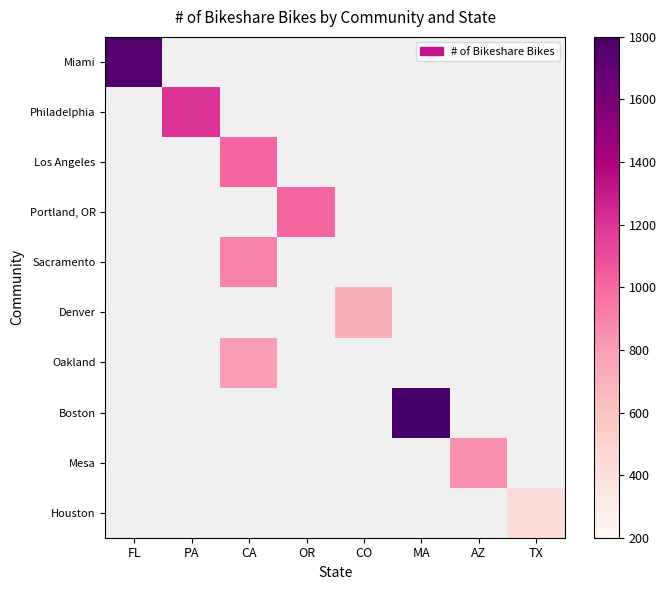

At how many categories does at least one series exceed 1380?

2